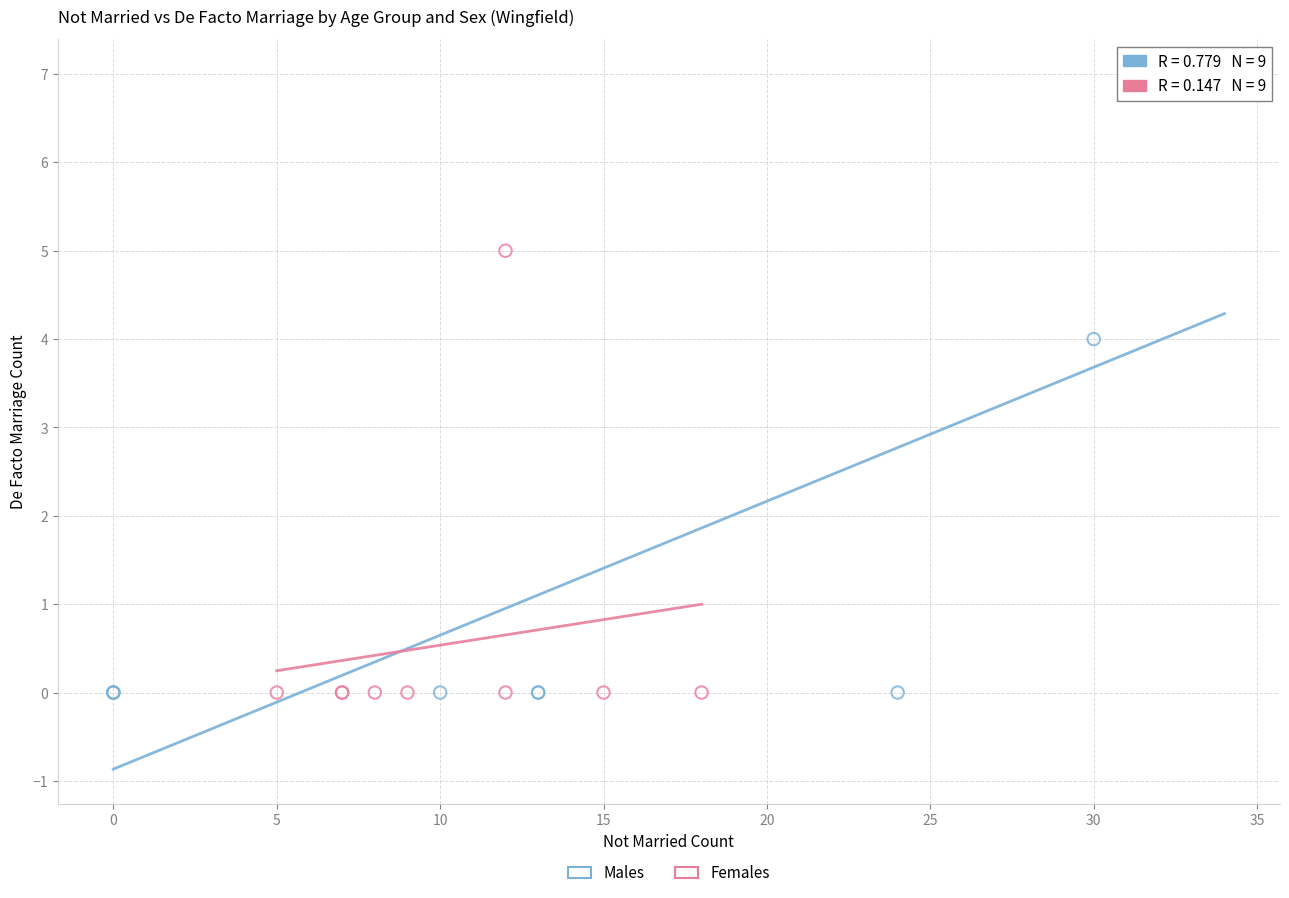

Which series has the widest spread of Y values?

Males